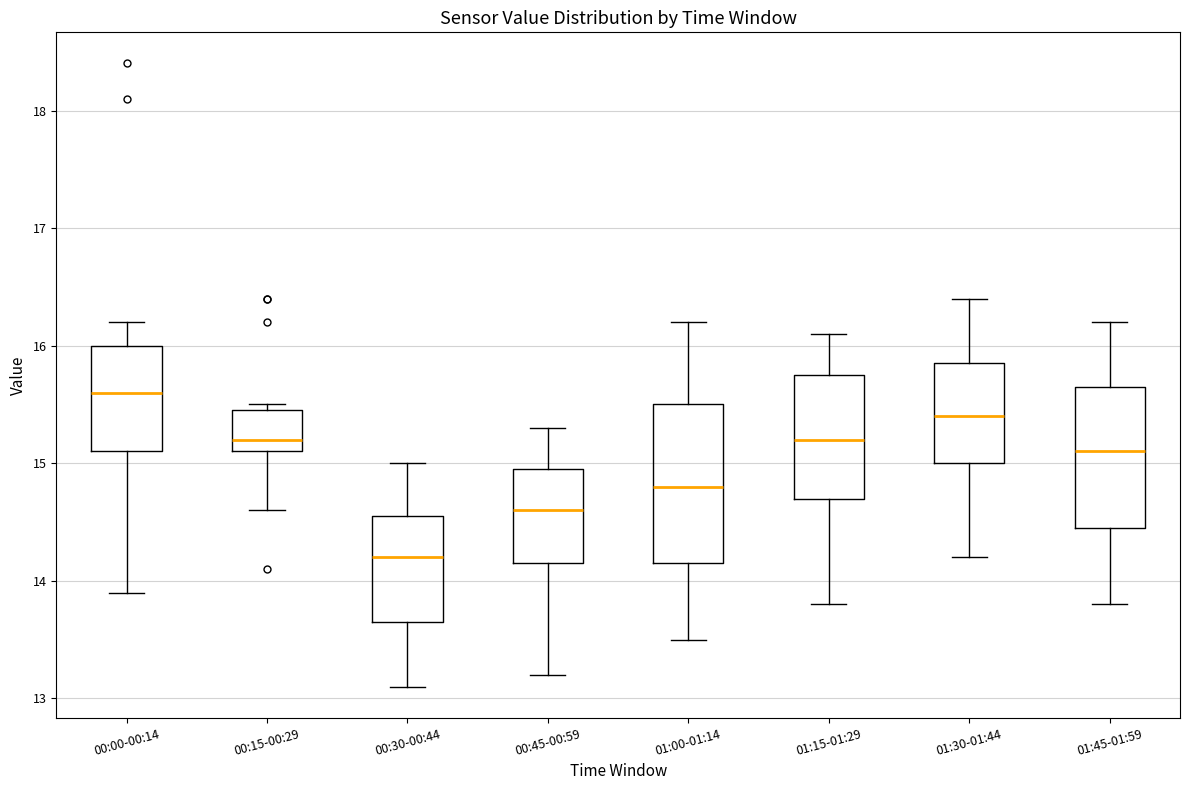

Which box's median line is the highest?

00:00-00:14